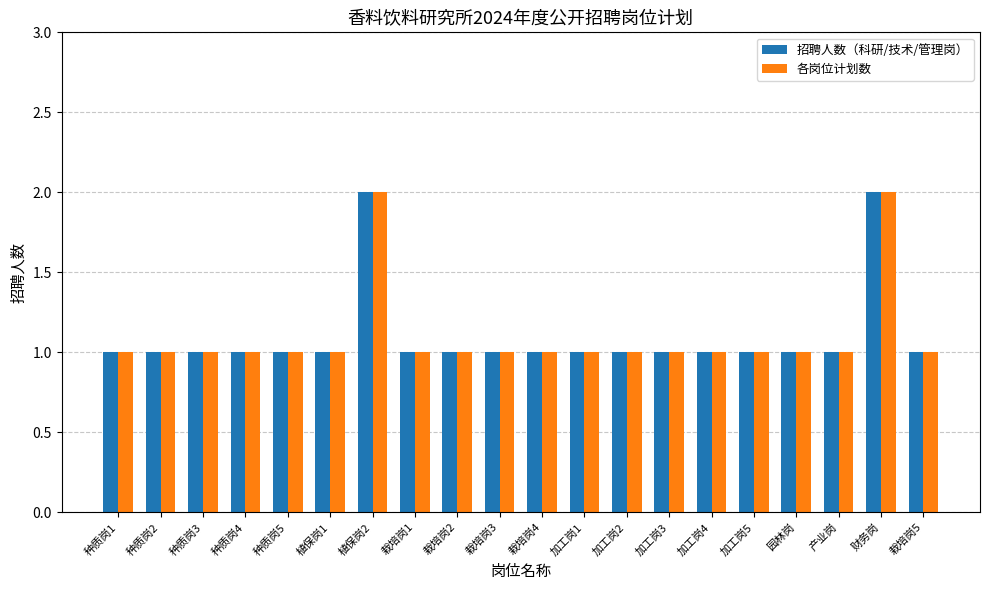

Is it true that 招聘人数（科研/技术/管理岗） equals 2 at 栽培岗4?

False